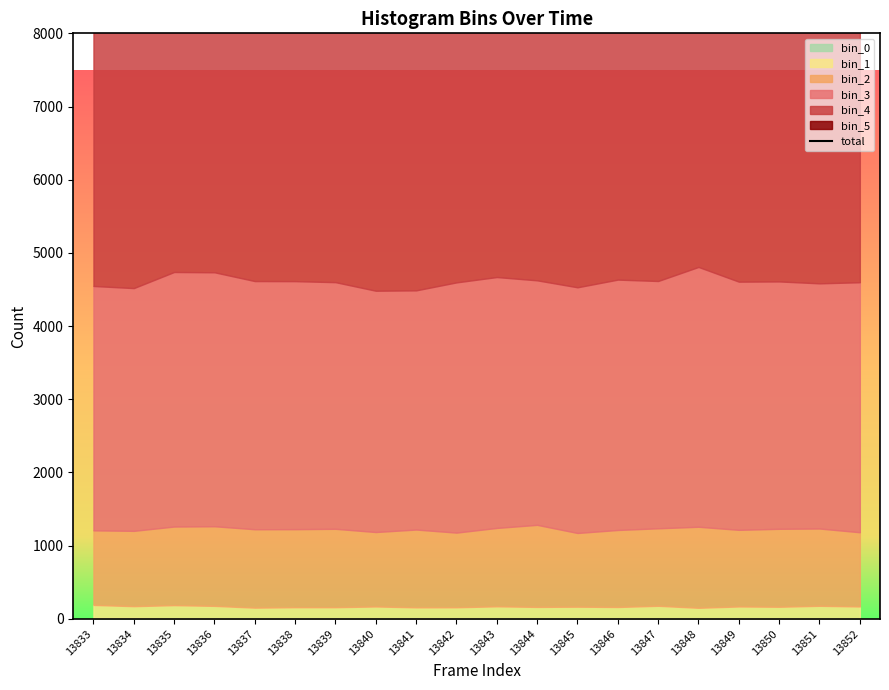

What is the difference between the maximum and second lowest values?

278